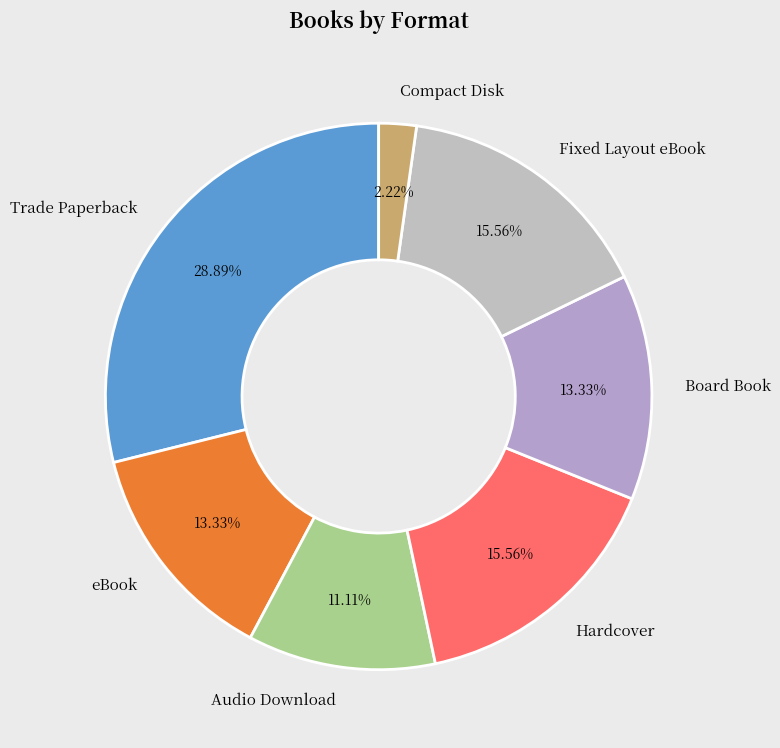

Count the number of slices in the pie.

7